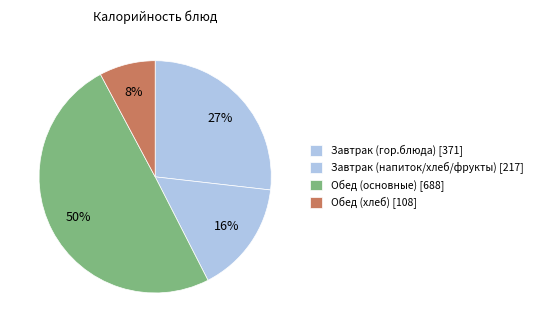

How many slices are in this pie chart?

4